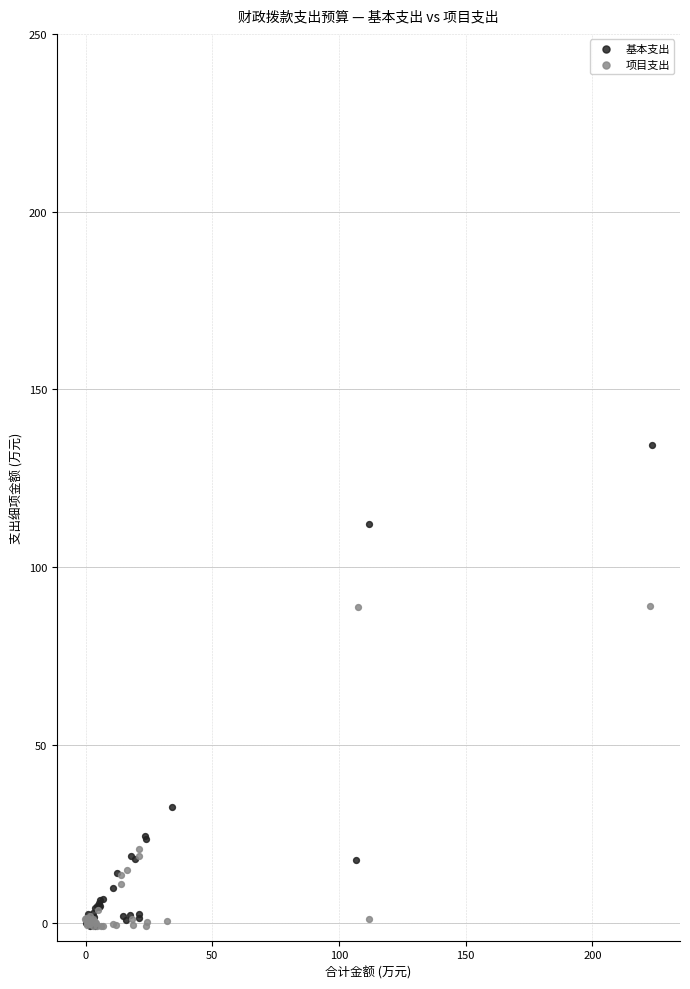

Which series has the largest Y range (max minus min)?

基本支出